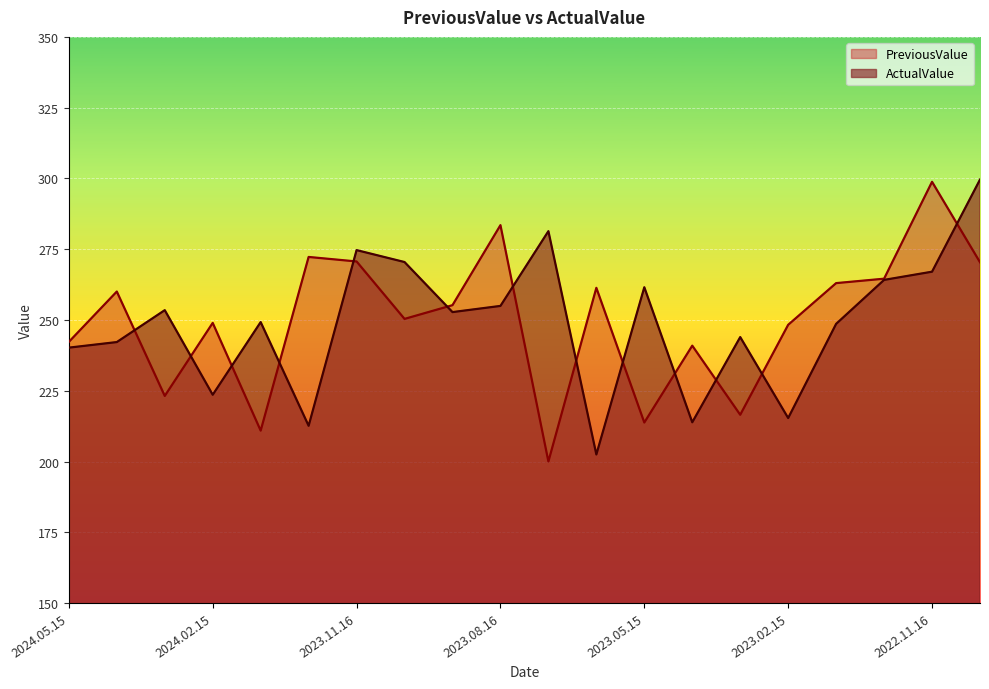

What is the label of the 3rd point from the right?

2022.12.15